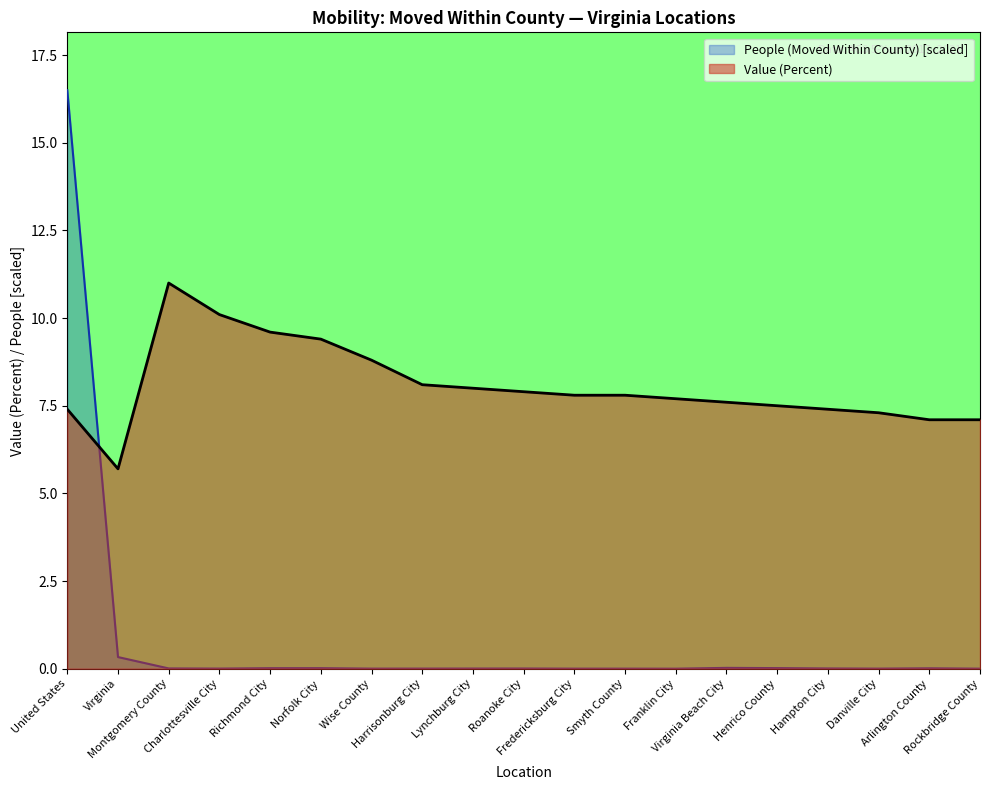

Rank the categories by People (Moved Within County) value from highest to lowest.

United States, Virginia, Virginia Beach City, Henrico County, Norfolk City, Richmond City, Arlington County, Montgomery County, Hampton City, Roanoke City, Lynchburg City, Charlottesville City, Harrisonburg City, Wise County, Danville City, Smyth County, Fredericksburg City, Rockbridge County, Franklin City